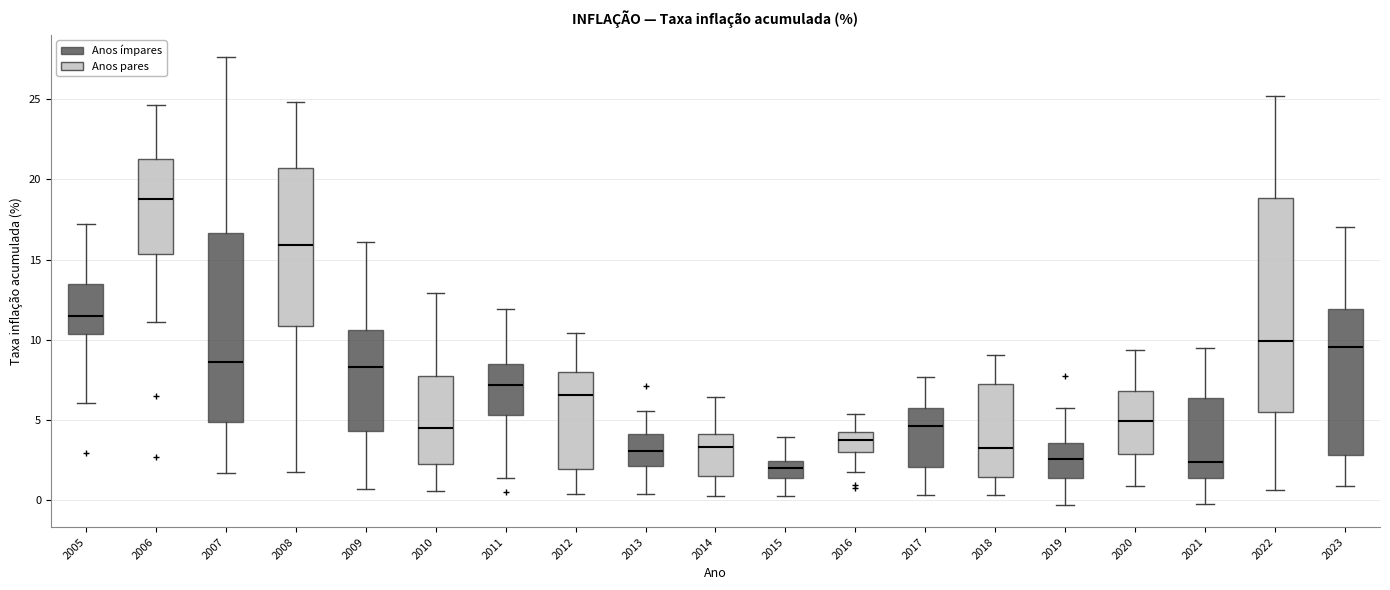

Comparing the boxes themselves (not the whiskers), which one is the tallest?

2022